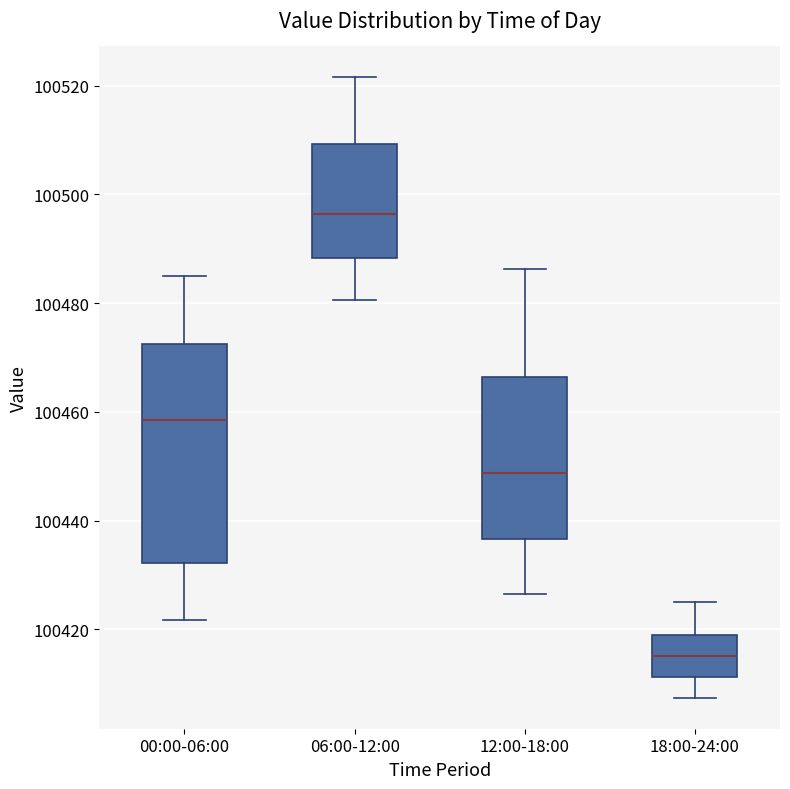

Which box has the highest median line?

06:00-12:00